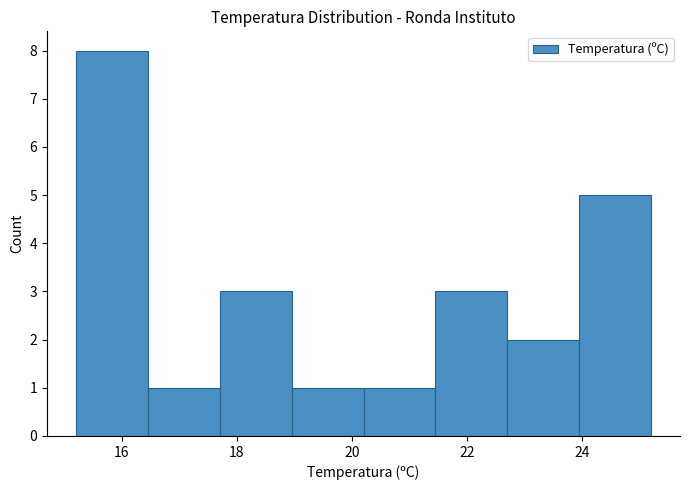

Reading left to right, list every bar in this chart as the range it spans on the x-axis followed by its height. Neither the bar edges nor the heights are printed on the chart, so give them approximately, as read against the axes.

15.20 to 16.45: 8
16.45 to 17.70: 1
17.70 to 18.95: 3
18.95 to 20.20: 1
20.20 to 21.45: 1
21.45 to 22.70: 3
22.70 to 23.95: 2
23.95 to 25.20: 5